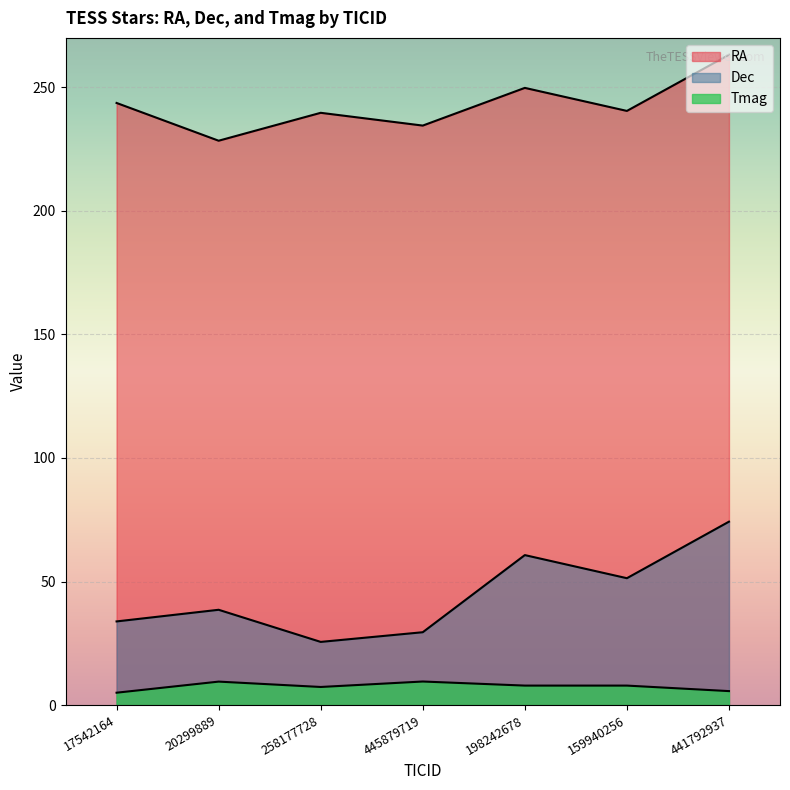

The Dec series shows 24.5 at 159940256. True or false?

False